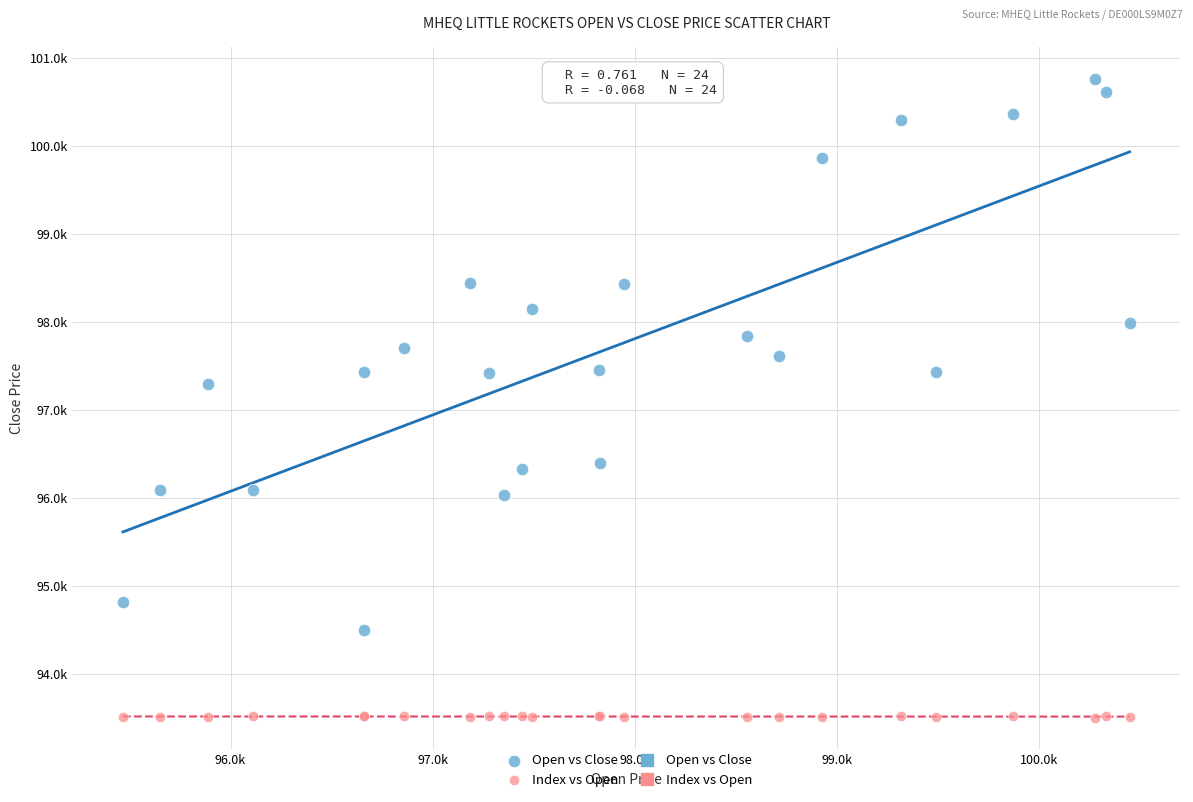

Which series contains the highest Y value?

Open vs Close